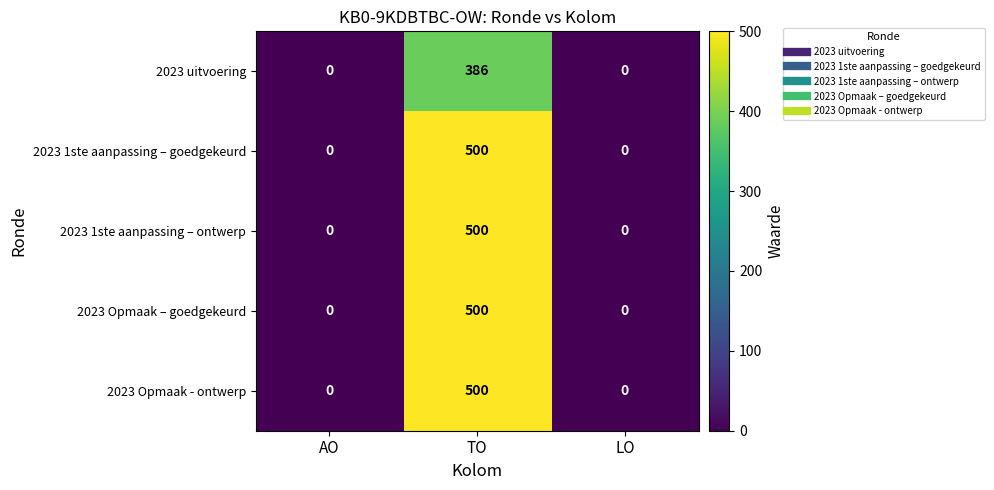

Reading left to right, what are all the values shown in this chart?

2023 uitvoering: AO=0	TO=386	LO=0
2023 1ste aanpassing – goedgekeurd: AO=0	TO=500	LO=0
2023 1ste aanpassing – ontwerp: AO=0	TO=500	LO=0
2023 Opmaak – goedgekeurd: AO=0	TO=500	LO=0
2023 Opmaak - ontwerp: AO=0	TO=500	LO=0